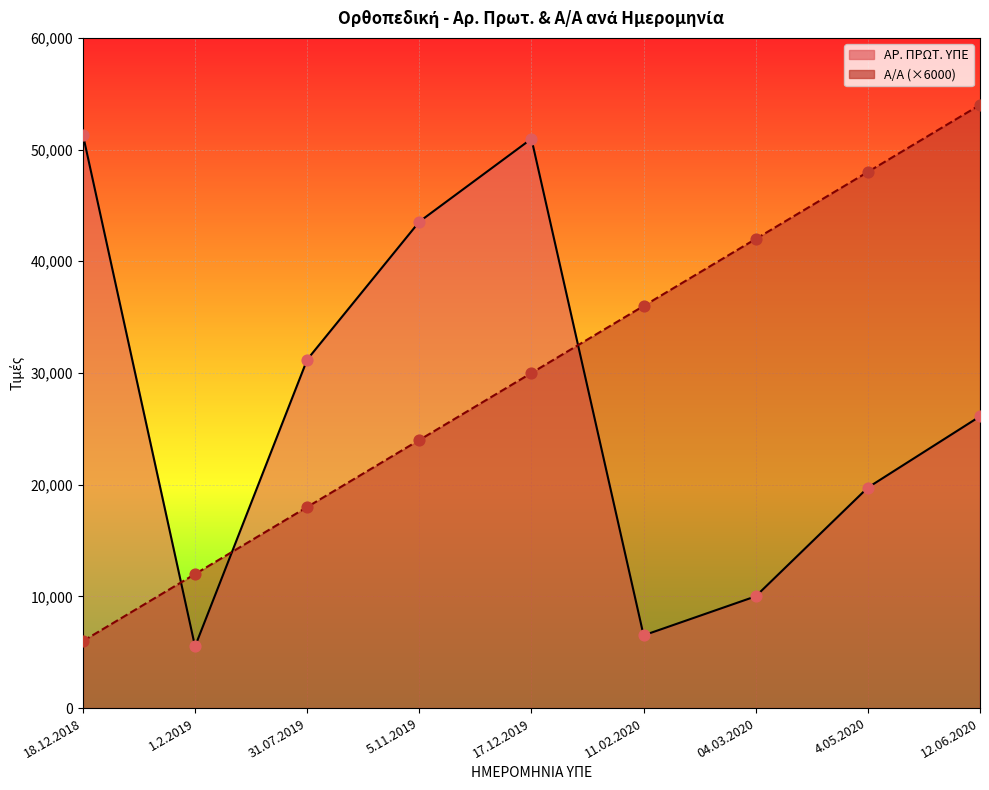

What is the total value across all series at 1.2.2019?

17516